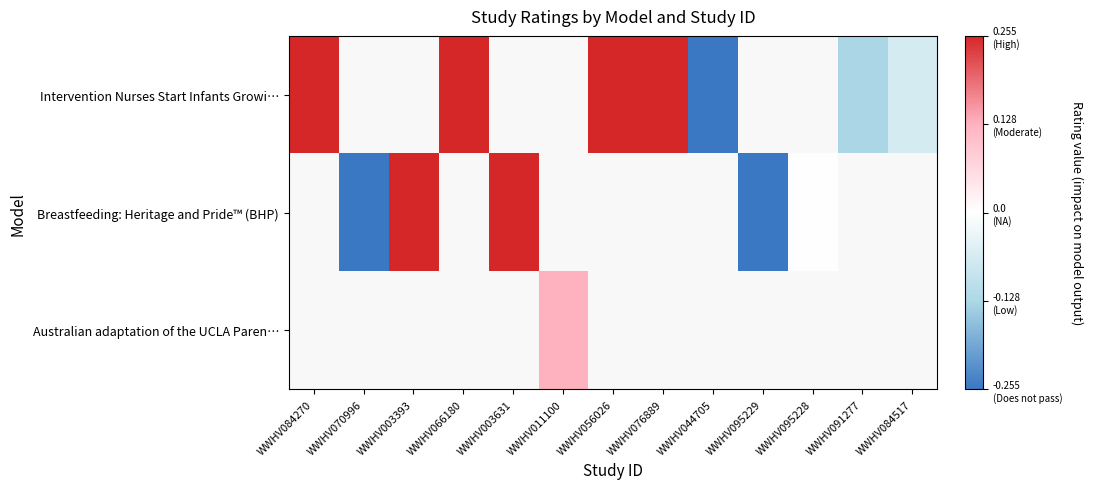

Between WWHV095228 and WWHV084517, which is larger?

WWHV084517